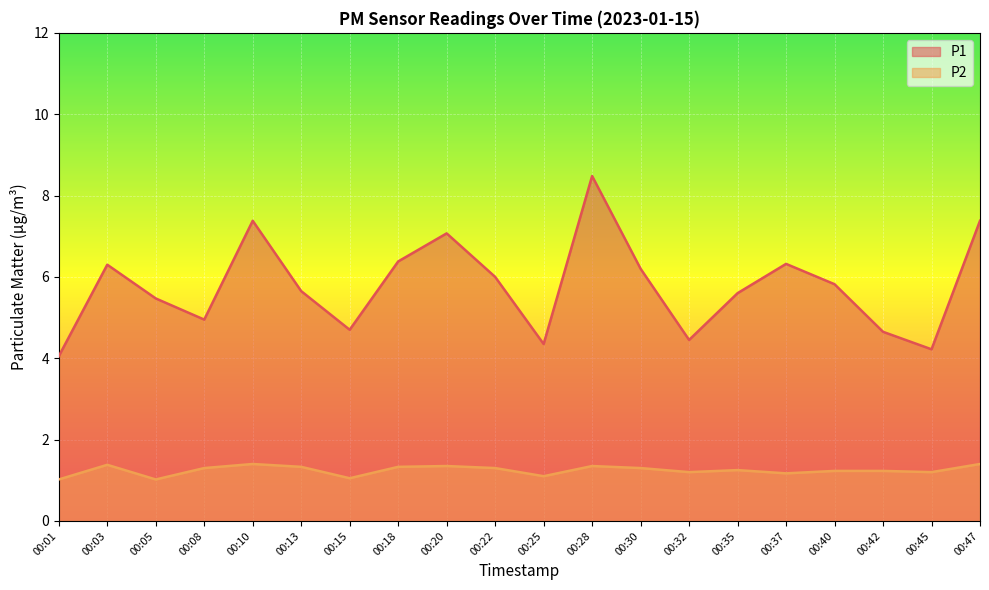

How many interior local peaks does the P1 series have?

5